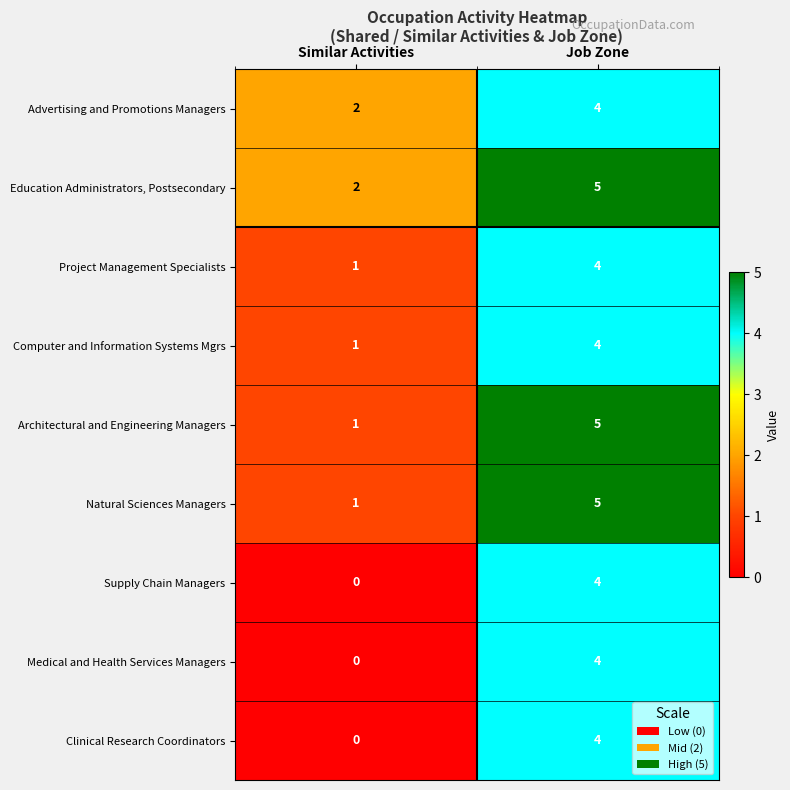

Reading left to right, what are all the values shown in this chart?

Advertising and Promotions Managers: 2	4
Education Administrators, Postsecondary: 2	5
Project Management Specialists: 1	4
Computer and Information Systems Mgrs: 1	4
Architectural and Engineering Managers: 1	5
Natural Sciences Managers: 1	5
Supply Chain Managers: 0	4
Medical and Health Services Managers: 0	4
Clinical Research Coordinators: 0	4